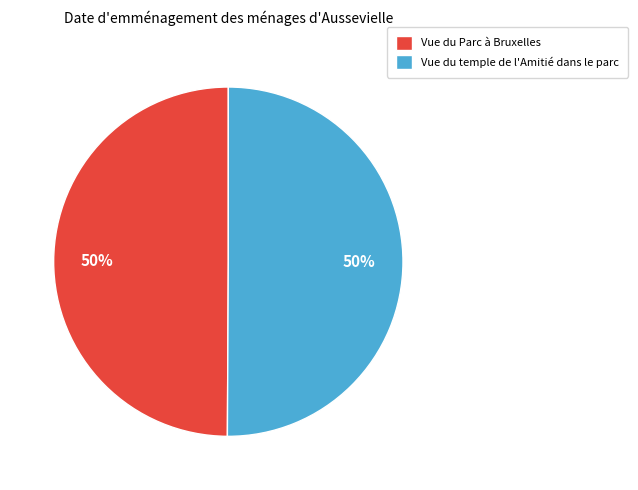

To the nearest percent, what is the combined percentage of Vue du temple de l'Amitié dans le parc and Vue du Parc à Bruxelles?

100%